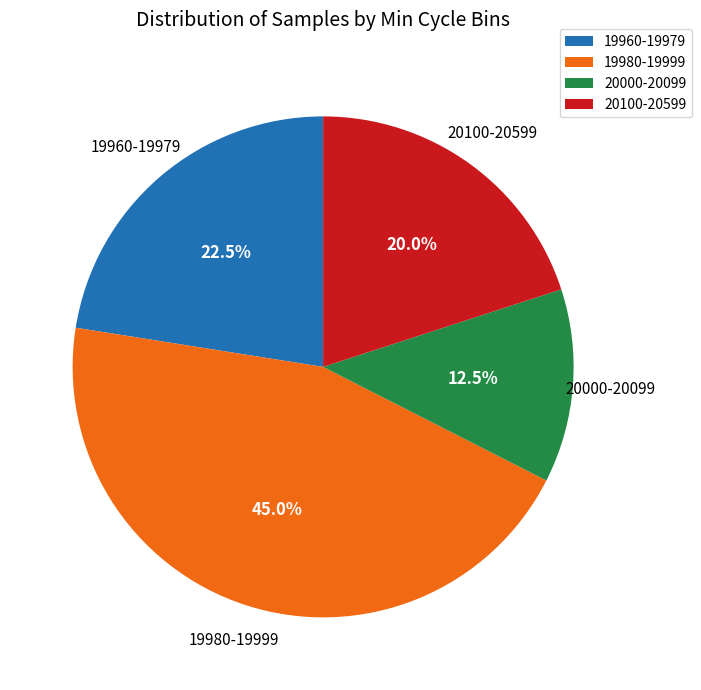

What portion of the pie excludes 20100-20599?

80.0%